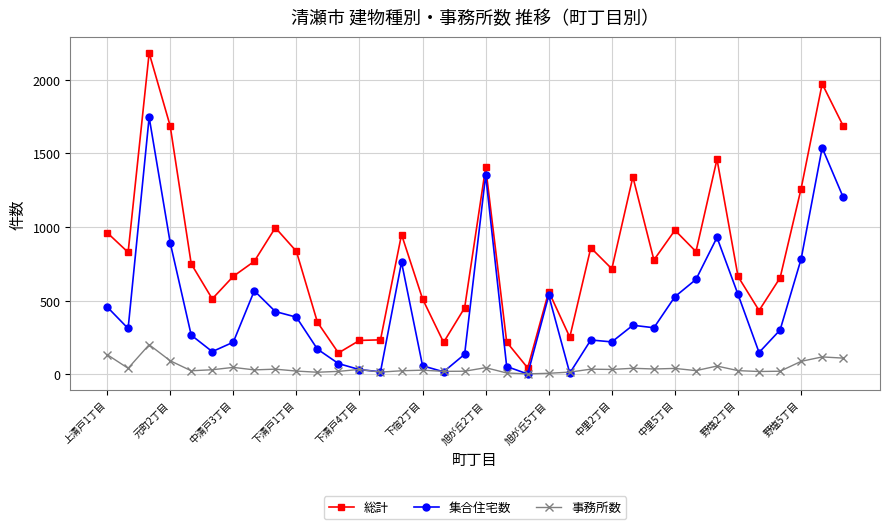

True or false: 集合住宅数 has more than 1 points higher than both neighbors.

True